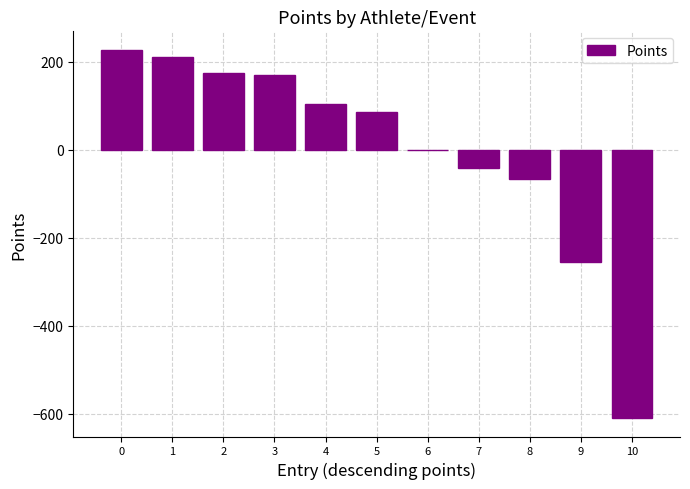

What is the sum of the values at 4 and 5?

190.6